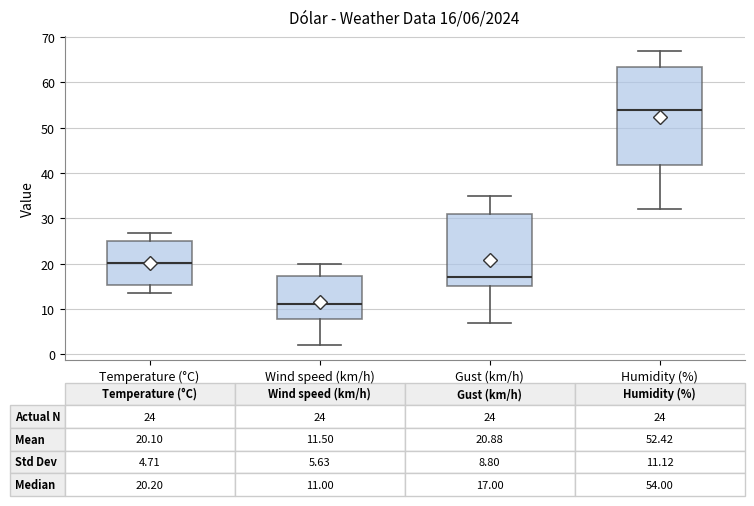

Comparing the boxes themselves (not the whiskers), which one is the tallest?

Humidity (%)